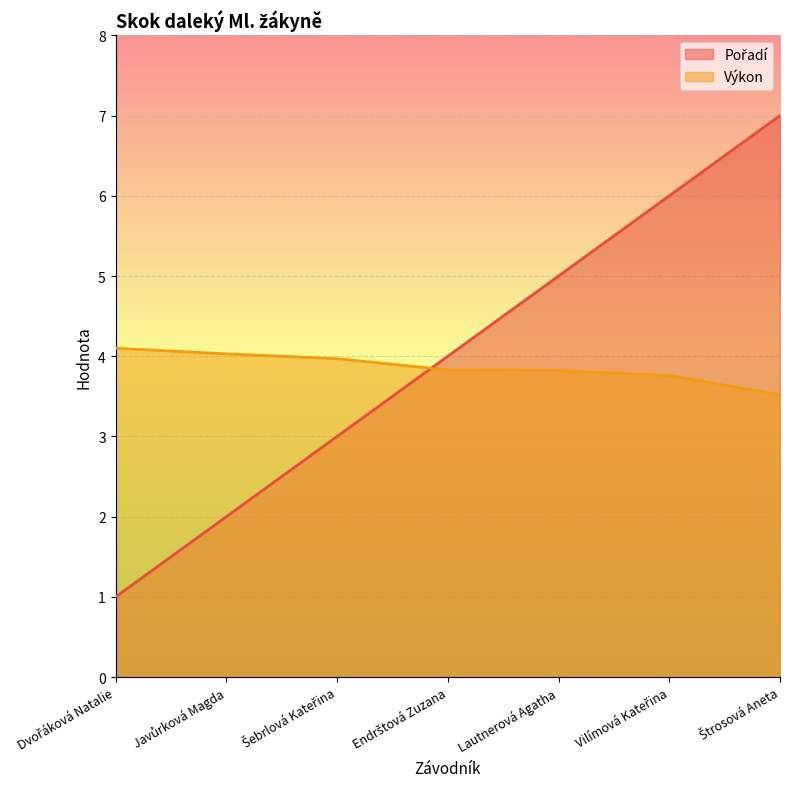

Read the Pořadí value at Štrosová Aneta.

7.0